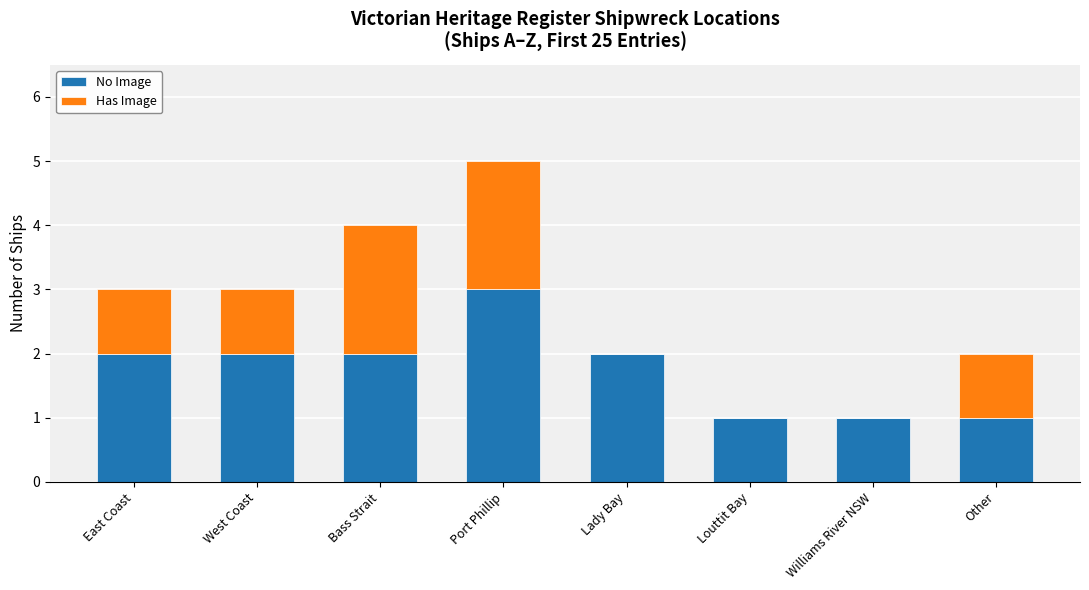

At which category is the sum across all series the highest?

Port Phillip